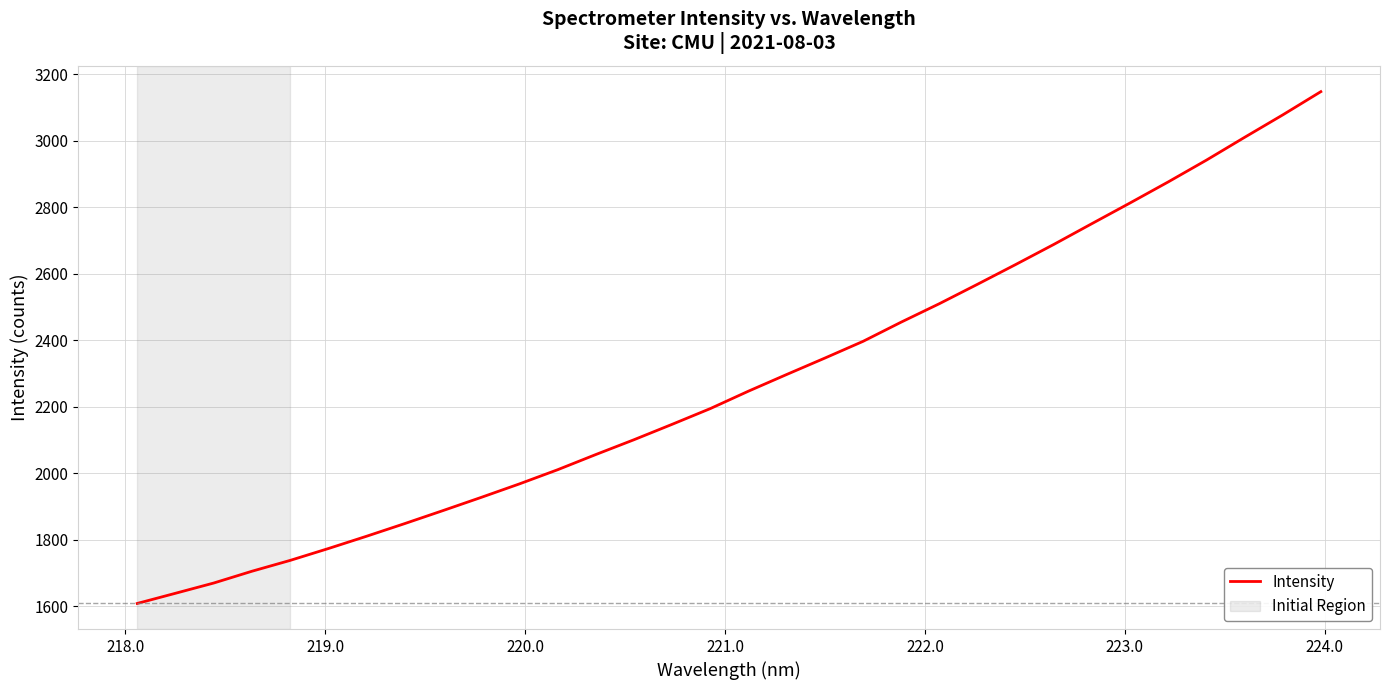

What is the minimum value shown in the chart?

1608.6